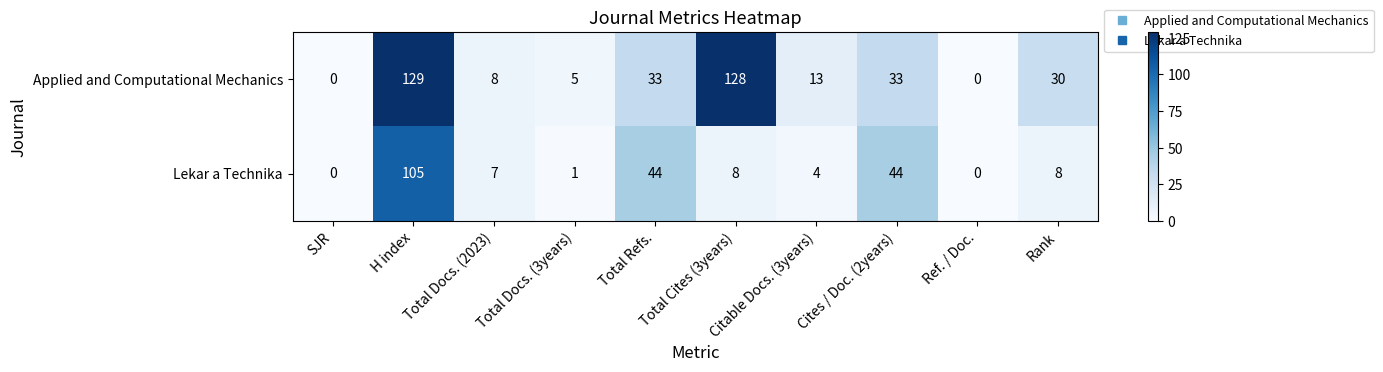

Rank the series by their average value, from highest to lowest.

Applied and Computational Mechanics, Lekar a Technika